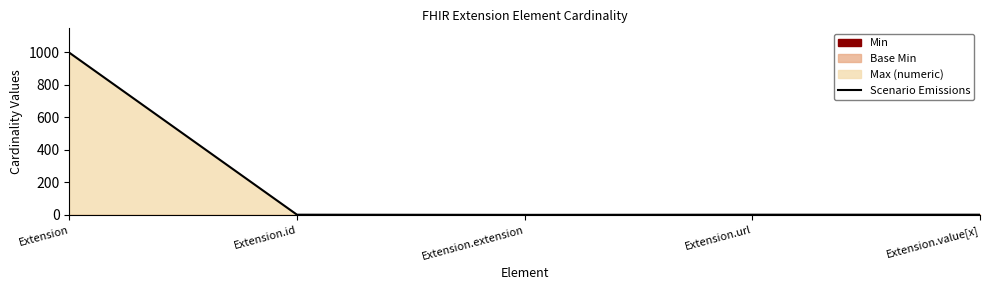

What is the sum of the values at Extension and Extension.value[x]?

1000